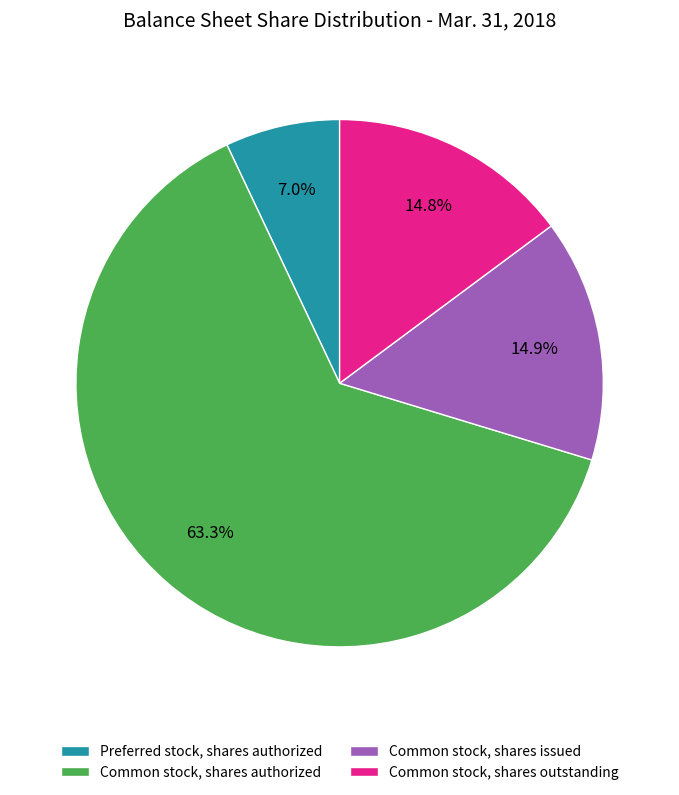

Is it true that Common stock, shares authorized is 63% of the pie?

True